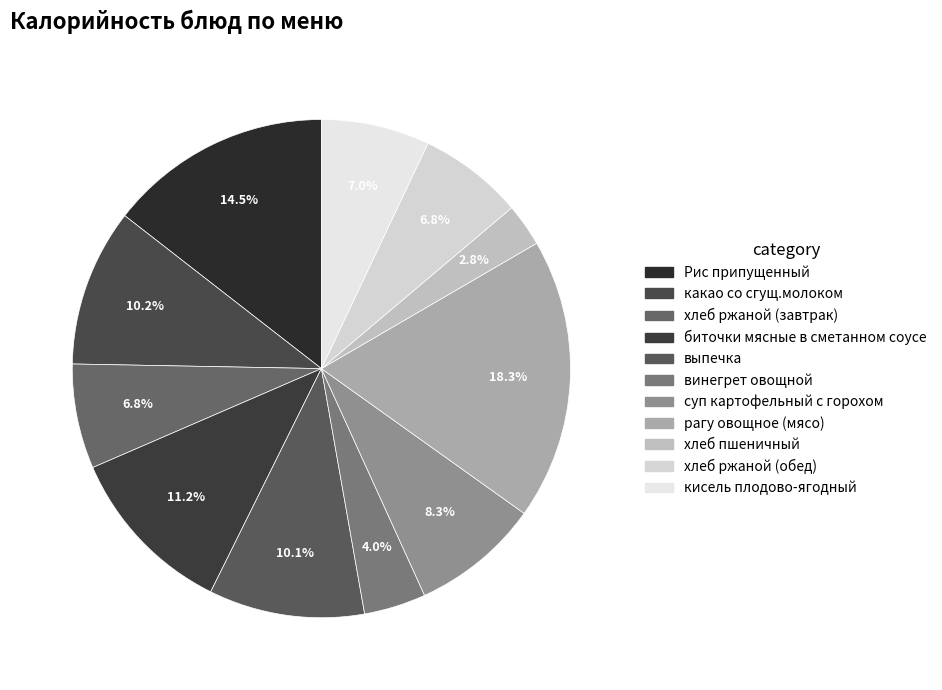

Is there any slice that represents more than half of the pie?

No